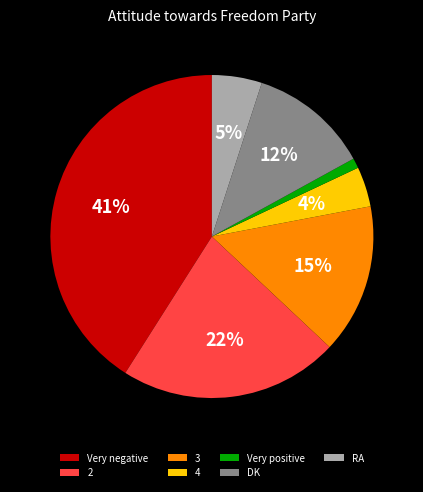

How many slices are in this pie chart?

7